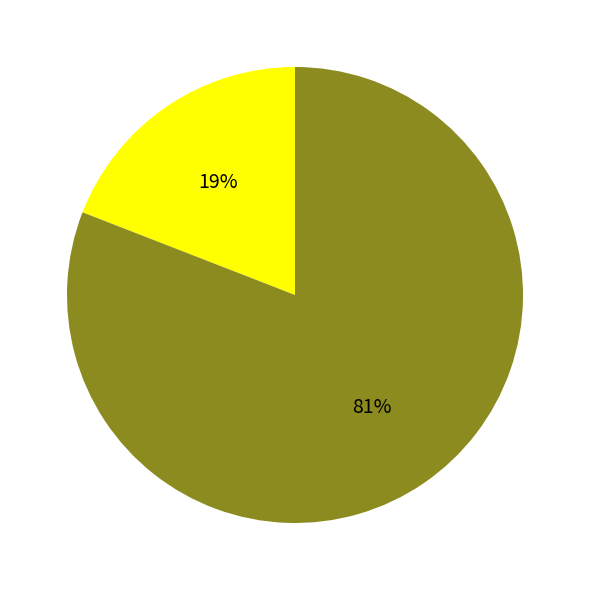

Does any single category account for the majority?

Yes